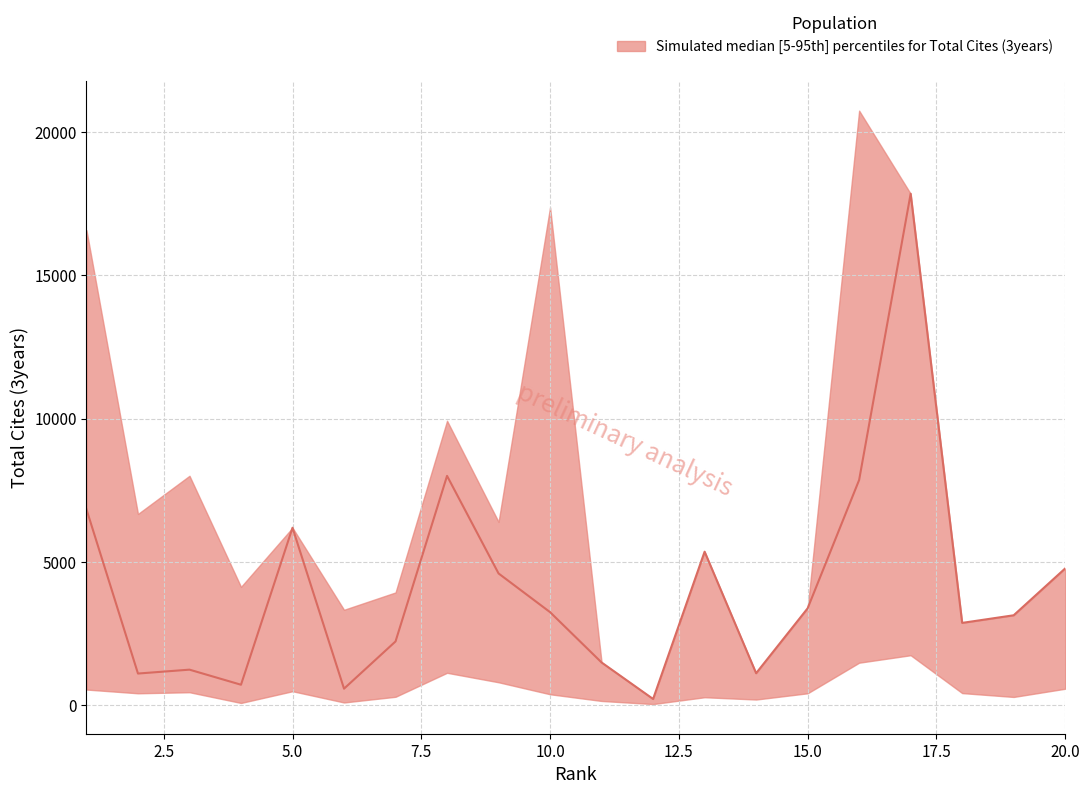

Is it true that upper equals 17855 at 17?

True